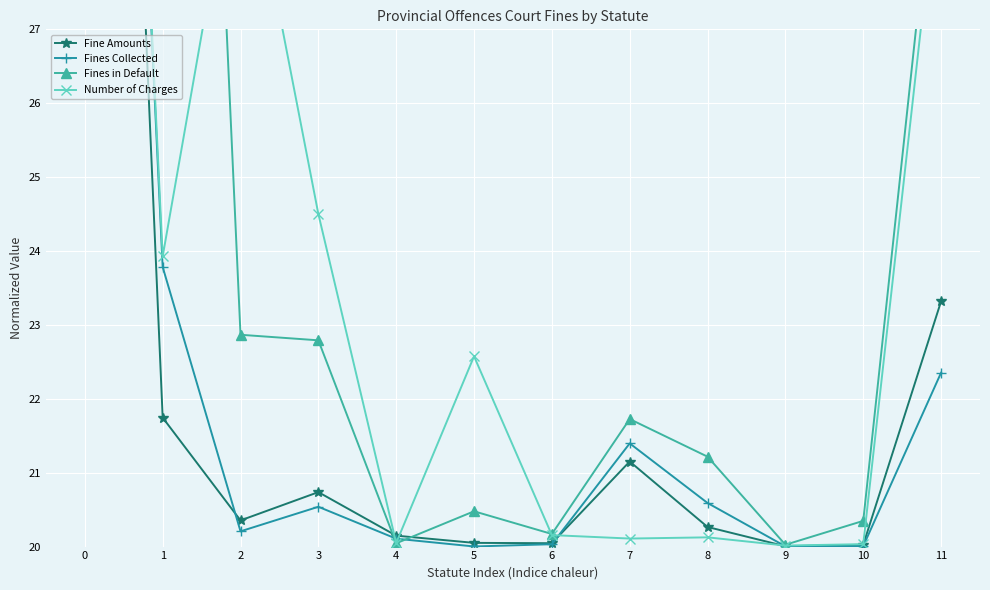

Which series ends up on top after the final intersection of Fines Collected and Fines in Default?

Fines in Default